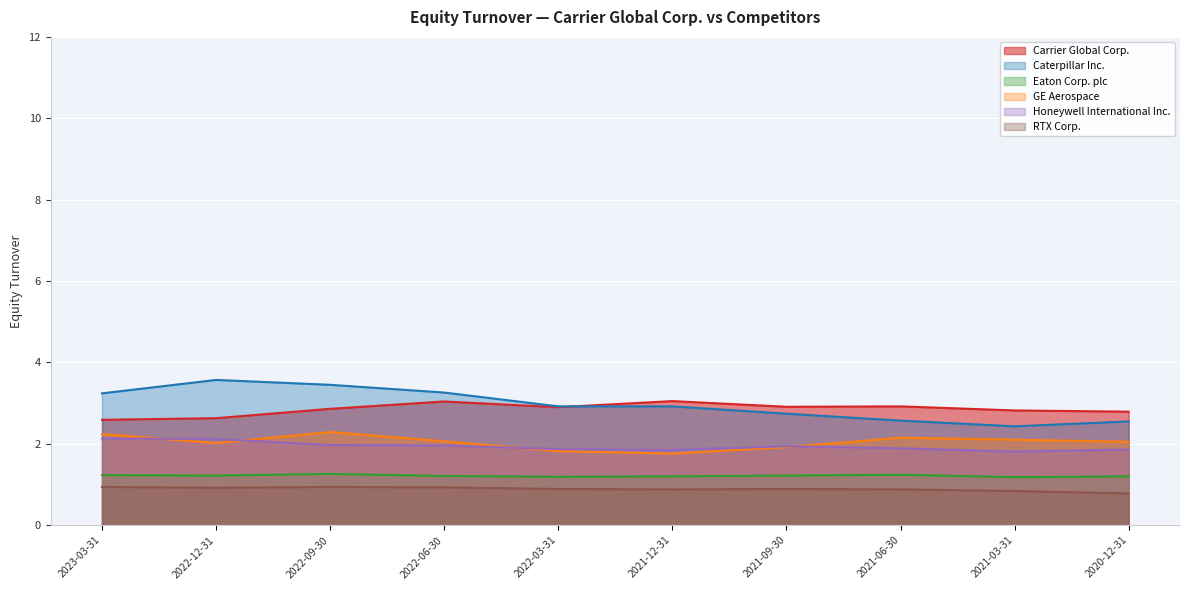

How many interior local valleys does the Eaton Corp. plc series have?

3